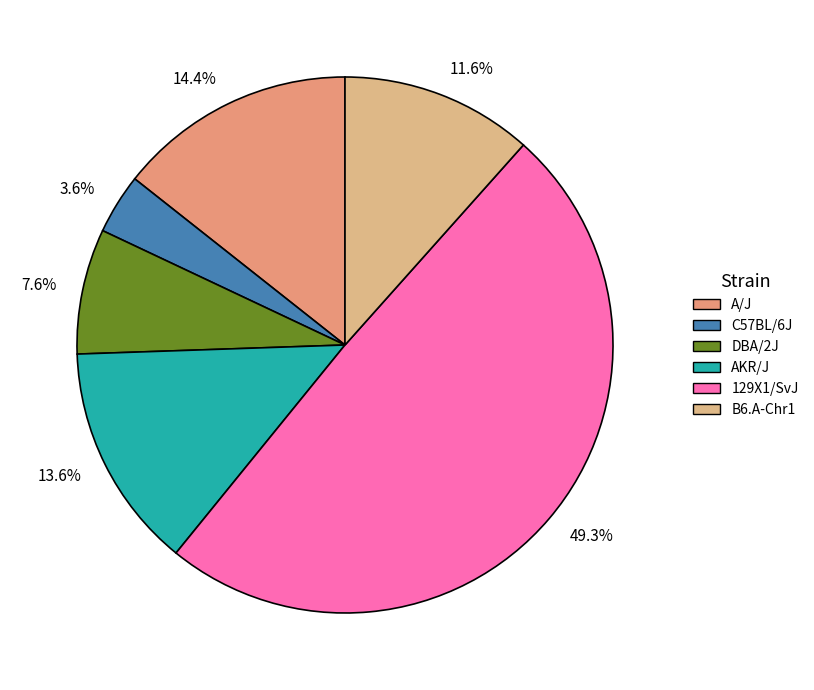

Which category has the smallest portion of the pie?

C57BL/6J